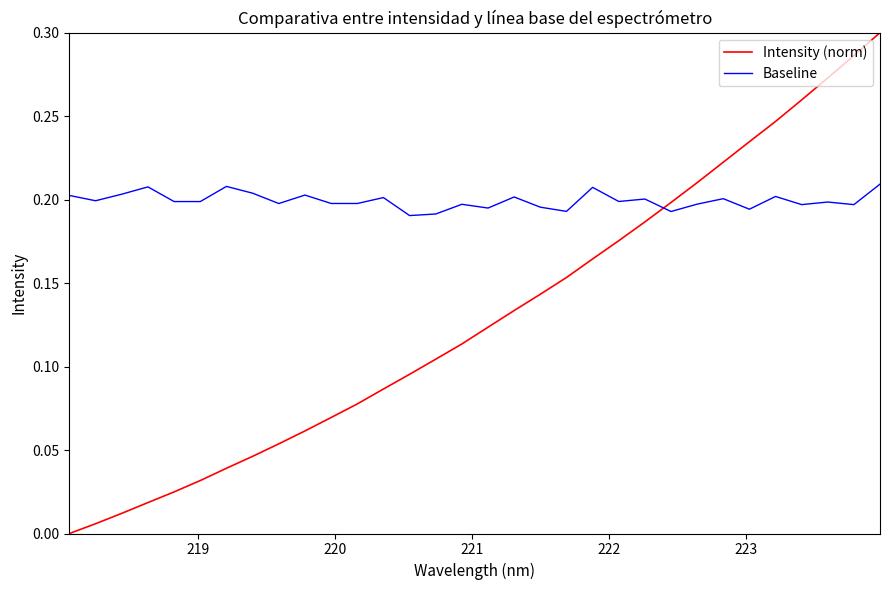

True or false: Intensity (norm) has more than 0 points higher than both neighbors.

False